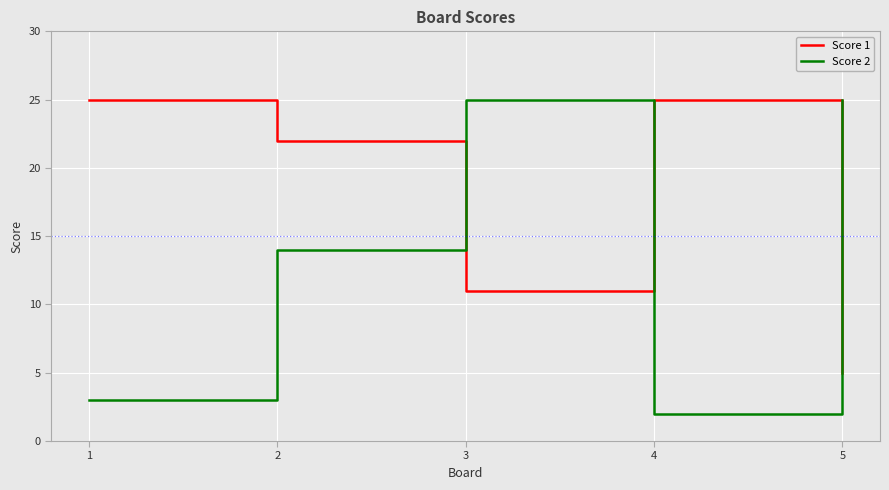

Which series changed the most between 1 and 3?

Score 2